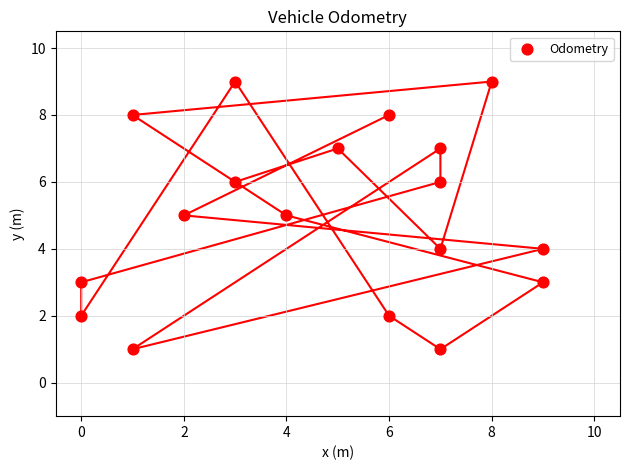

What is the range of Y values (max minus min)?

8